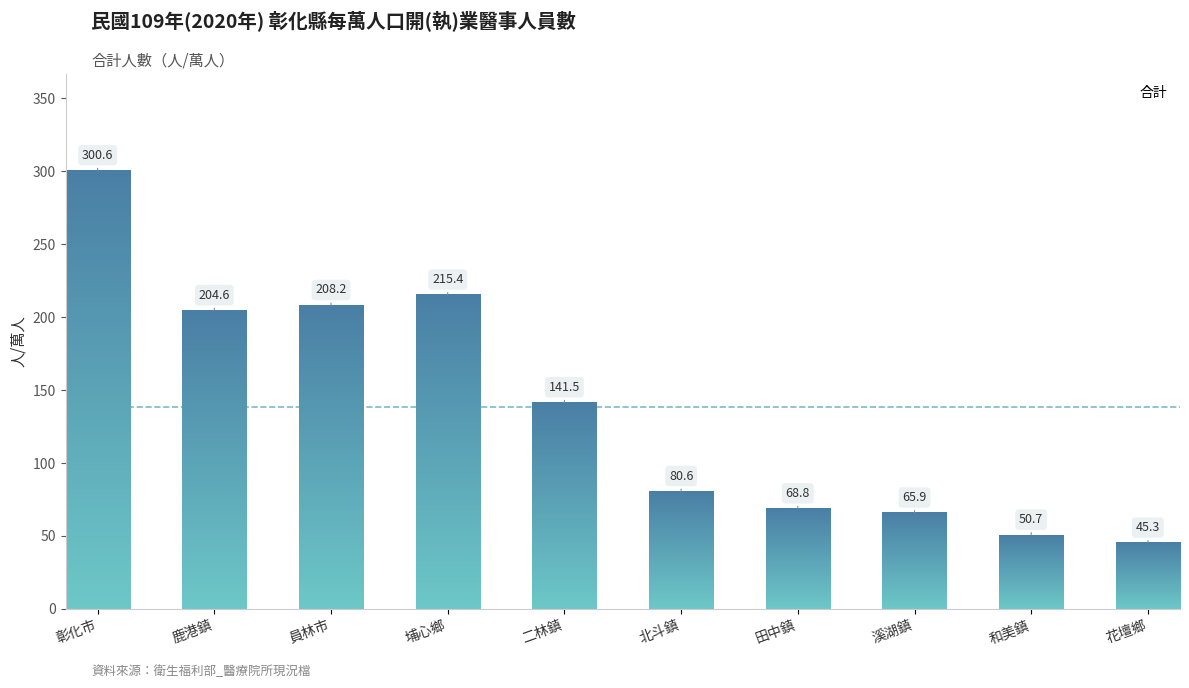

The chart shows a value of 65.9 at 溪湖鎮. True or false?

True